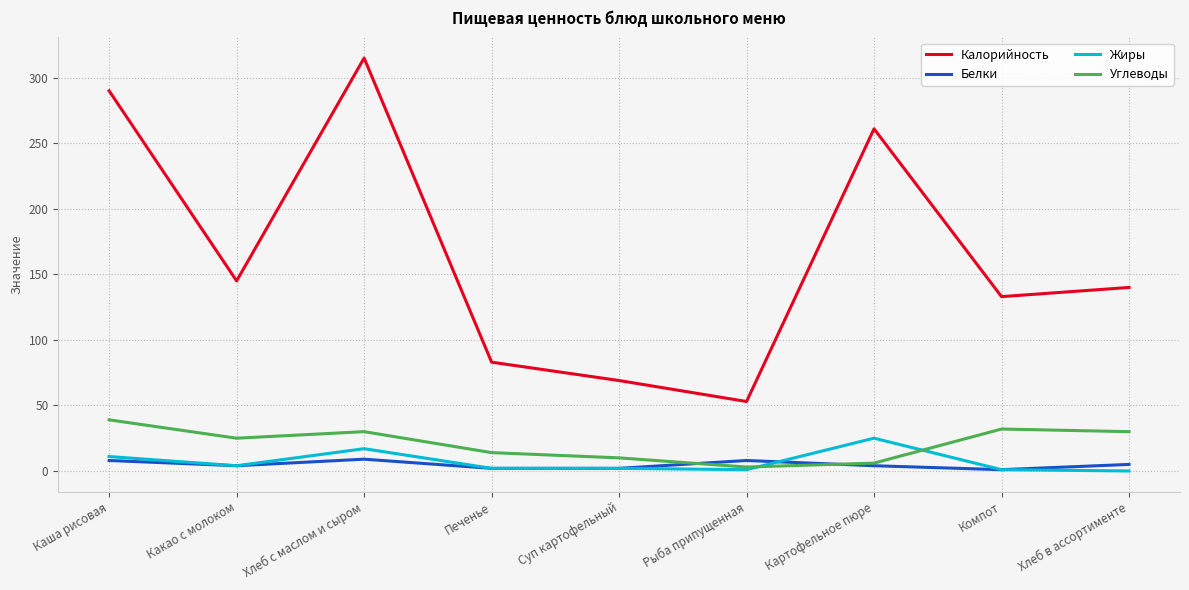

Is it true that Белки equals 8 at Каша рисовая?

True